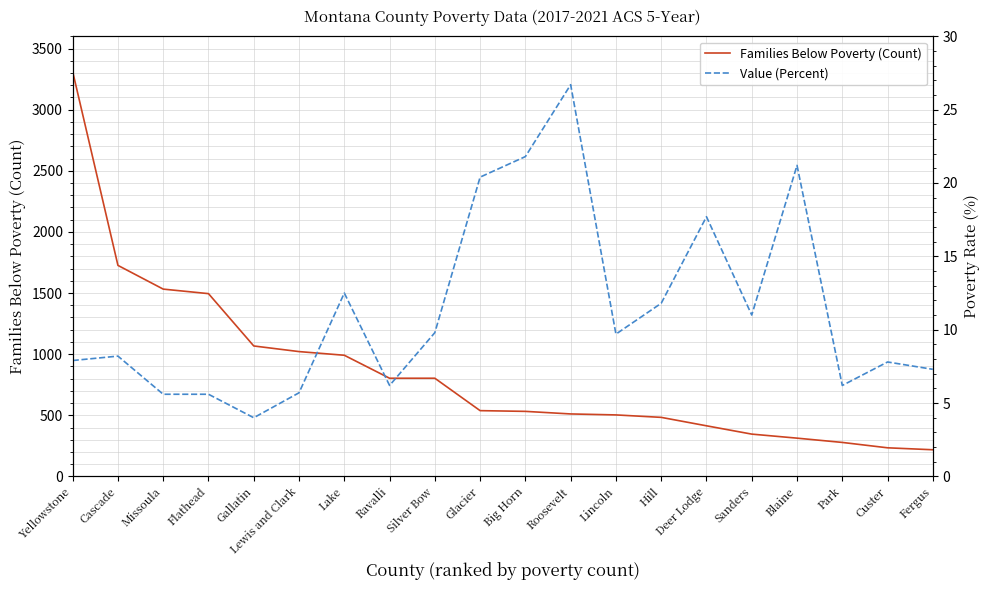

Rank the series by their average value, from lowest to highest.

Value (Percent), Families Below Poverty (Count)